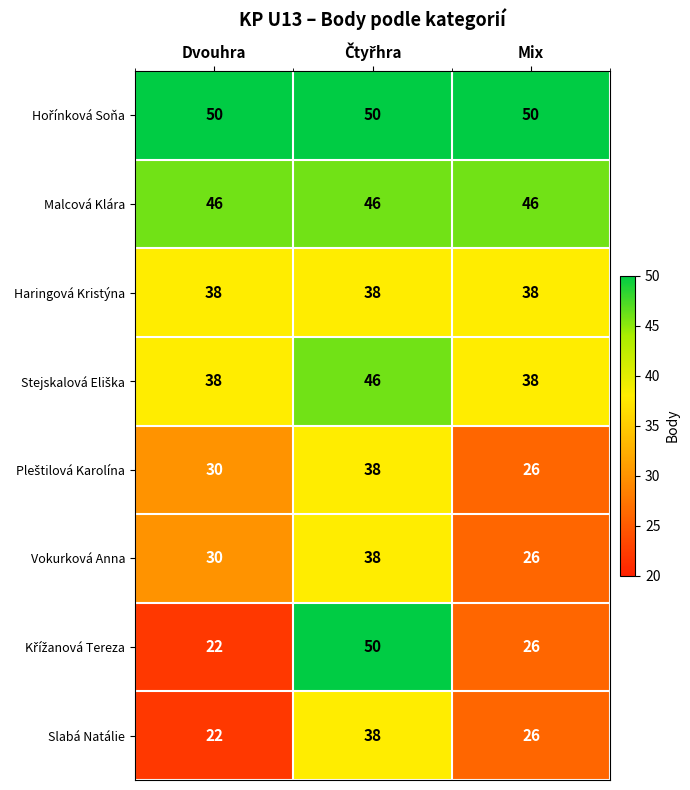

At which label is Vokurková Anna closest to 32?

Dvouhra